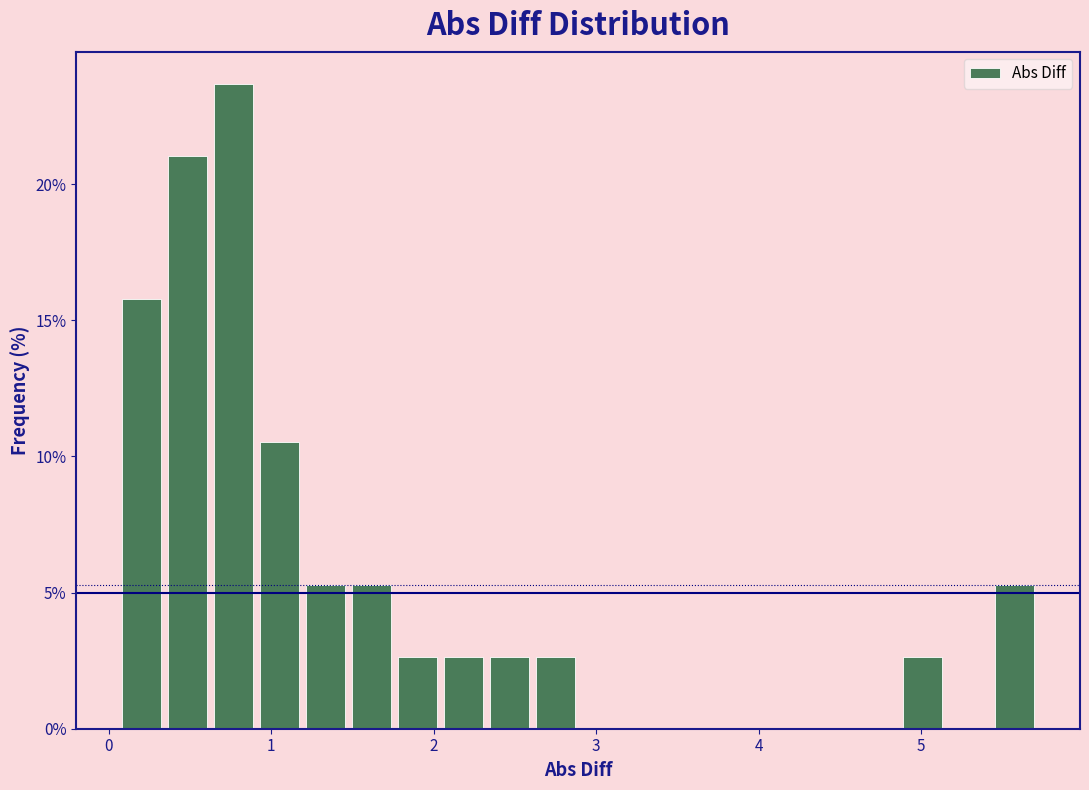

Around what value on the x-axis is the tallest bar? Give the approximate position of its centre, as read against the axis.

0.8